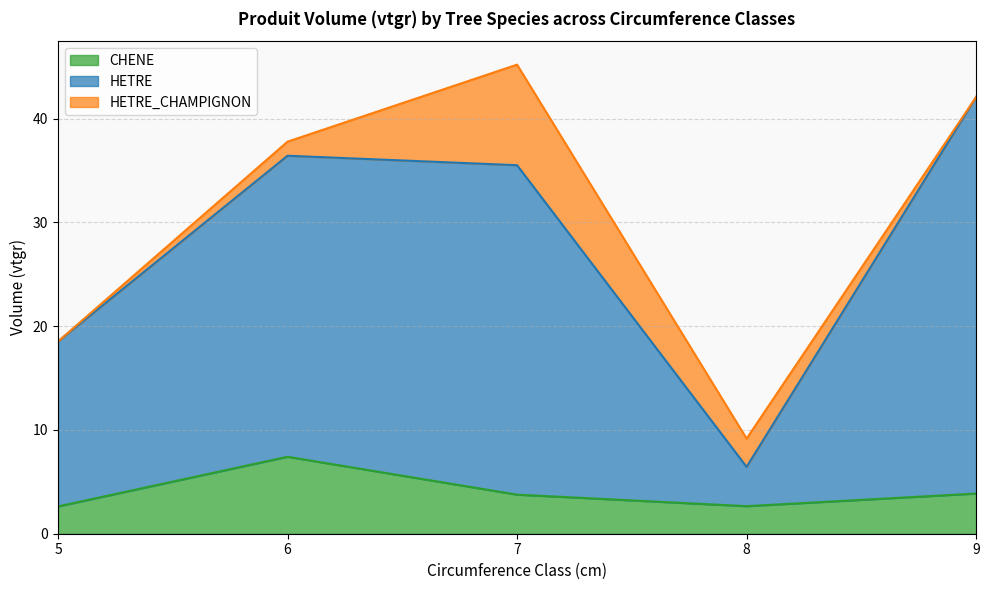

How many data points in CHENE are above 3?

3